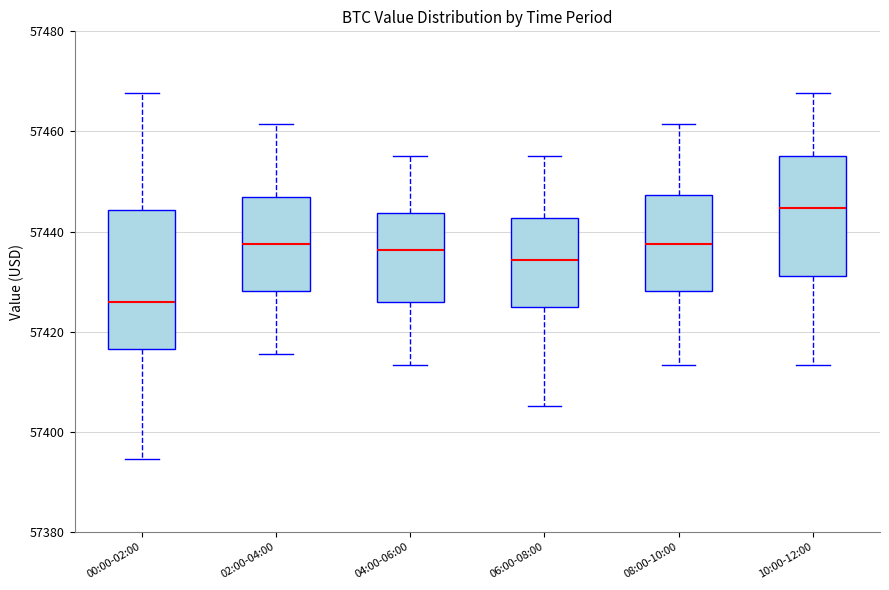

Reading left to right, transcribe this box plot: for each box, give where its median line is, the range the box spans, and where its two whiskers end, as read against the y-axis. The values are not printed on the chart, so give them approximately, as read against the axis.

00:00-02:00: median 57426, box 57416 to 57444, whiskers 57394 to 57468
02:00-04:00: median 57438, box 57428 to 57446, whiskers 57416 to 57462
04:00-06:00: median 57436, box 57426 to 57444, whiskers 57414 to 57456
06:00-08:00: median 57434, box 57424 to 57442, whiskers 57406 to 57456
08:00-10:00: median 57438, box 57428 to 57448, whiskers 57414 to 57462
10:00-12:00: median 57444, box 57432 to 57456, whiskers 57414 to 57468